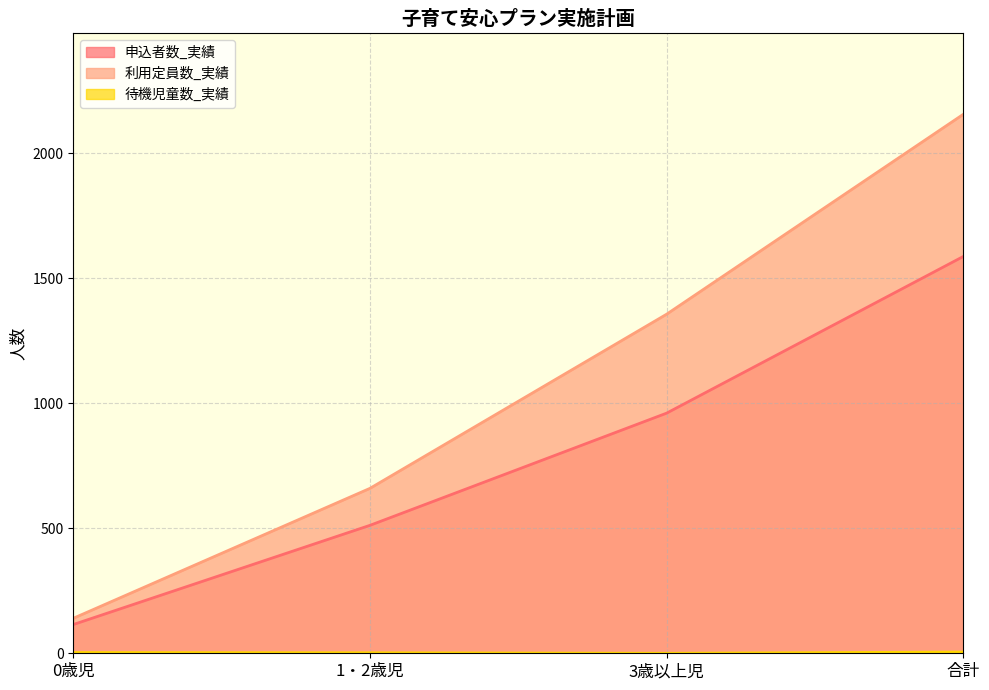

True or false: 利用定員数_実績 and 待機児童数_実績 cross at least once.

False